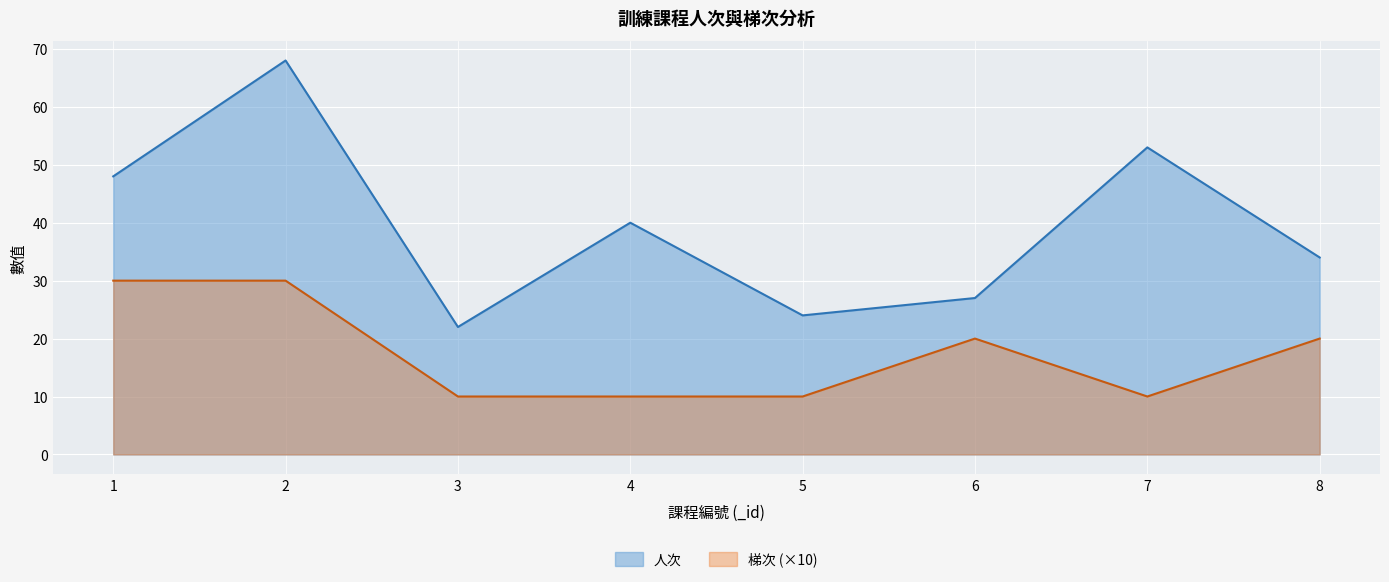

How many categories are shown in the chart?

8